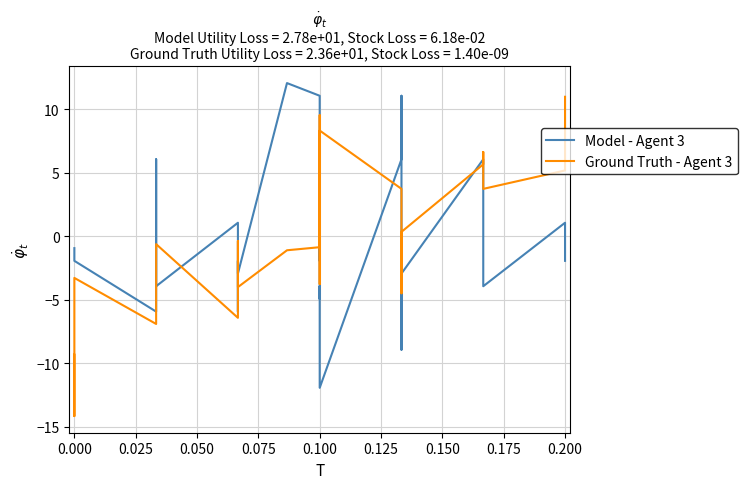

What is the difference between the second highest and minimum values in the Model - Agent 3 series?

23.0